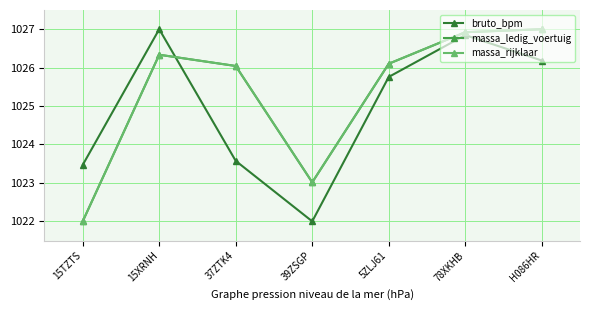

What is the sum of the massa_ledig_voertuig values at 15TZTS and 5ZLJ61?

2048.1